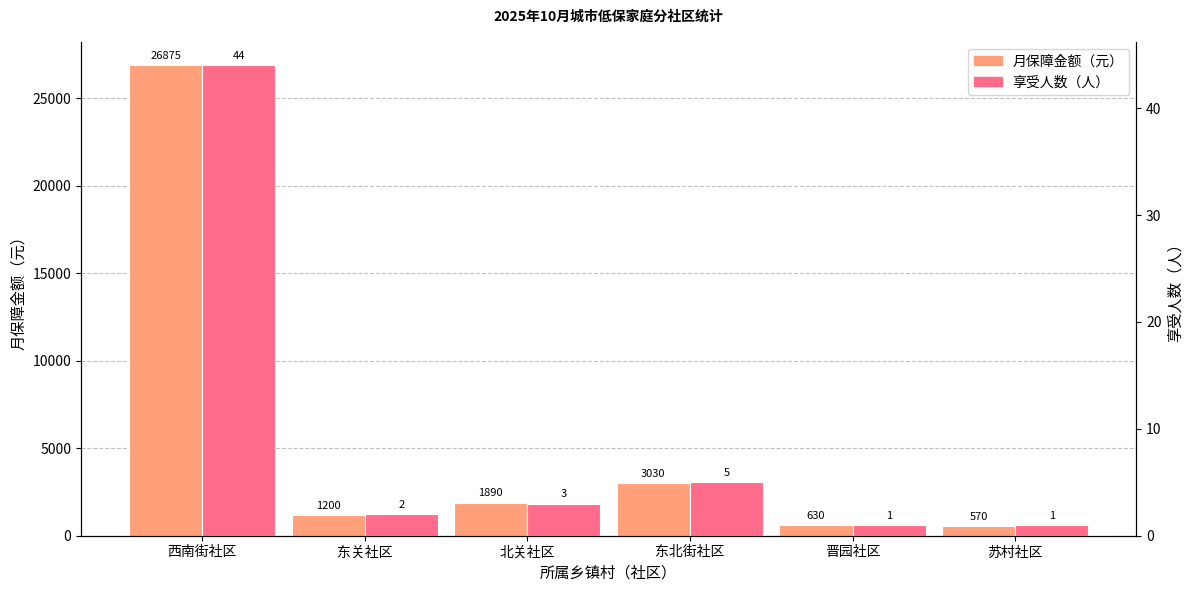

What is the difference between the maximum and second lowest values in the 月保障金额（元） series?

26245